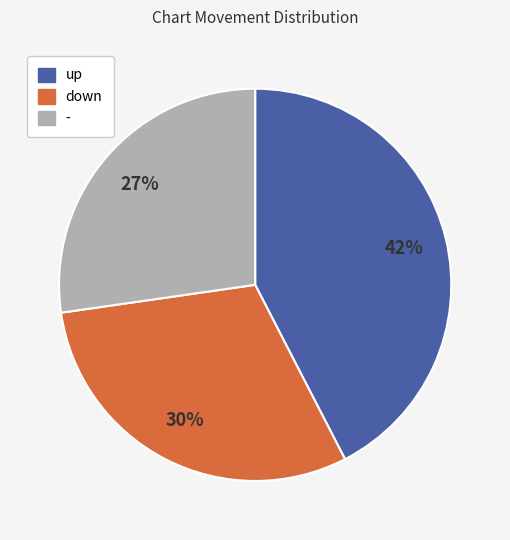

How many segments does this pie chart have?

3